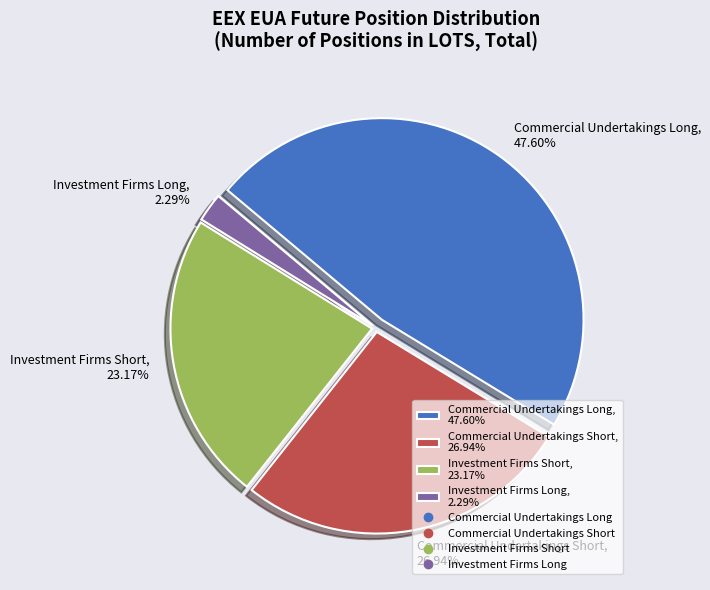

What is the smallest slice in the pie chart?

Investment Firms Long